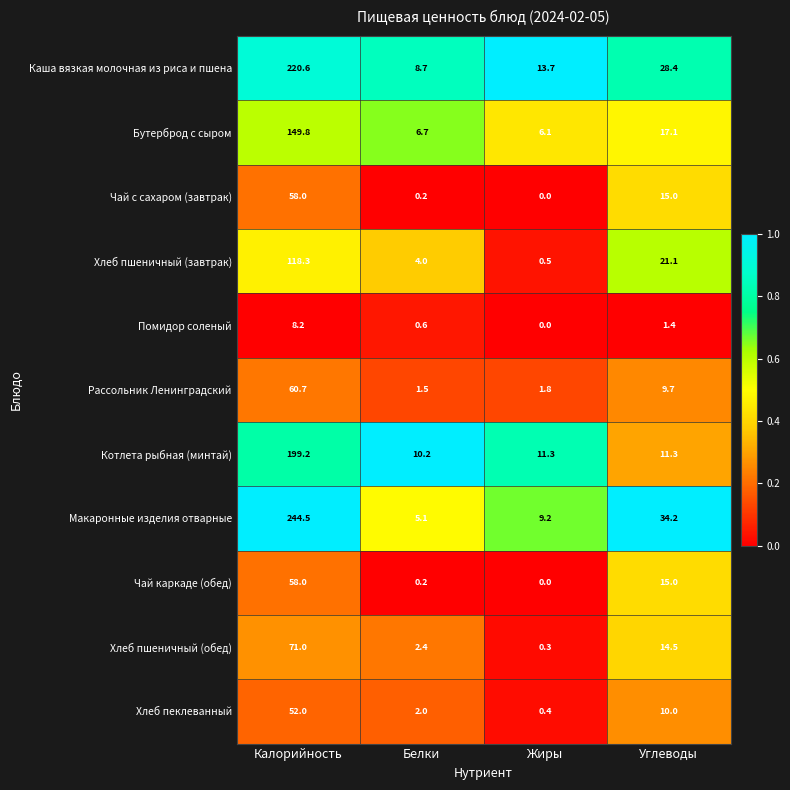

At which category is the sum across all series the highest?

Калорийность